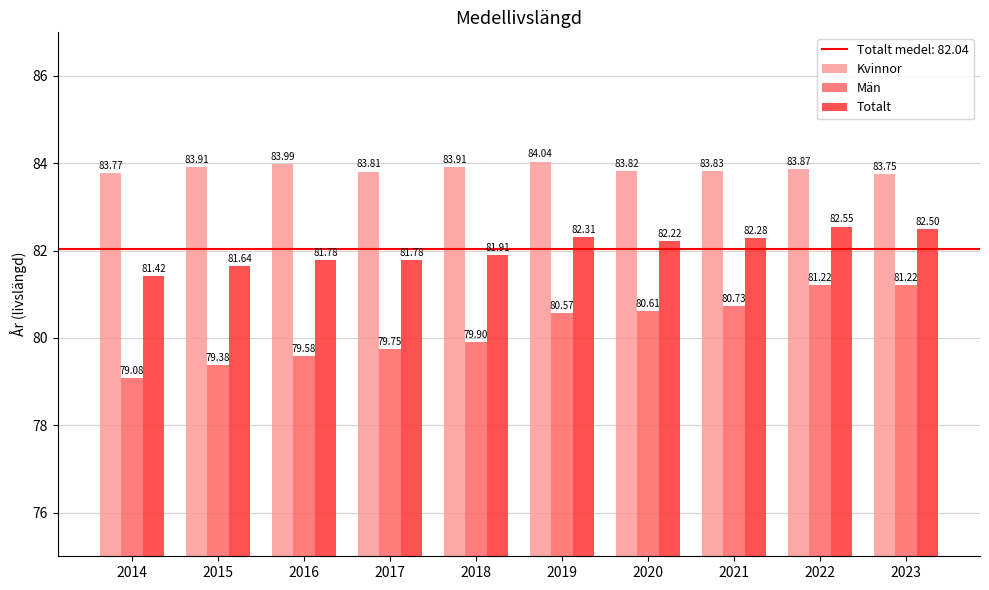

How many bars are there in each group?

3